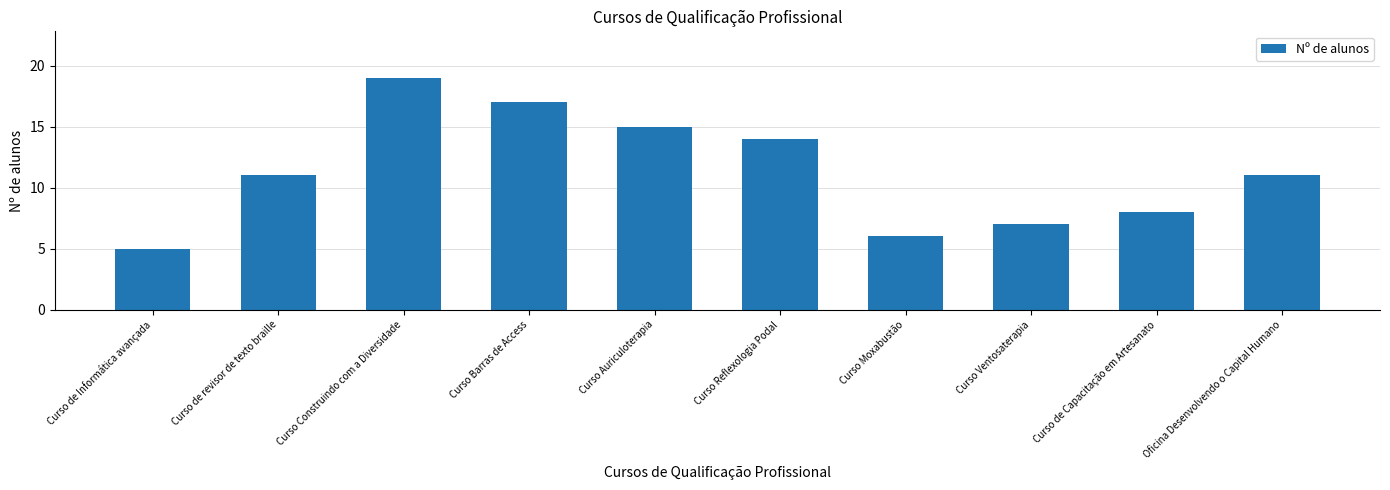

What is the value of the 4th bar from the left?

17